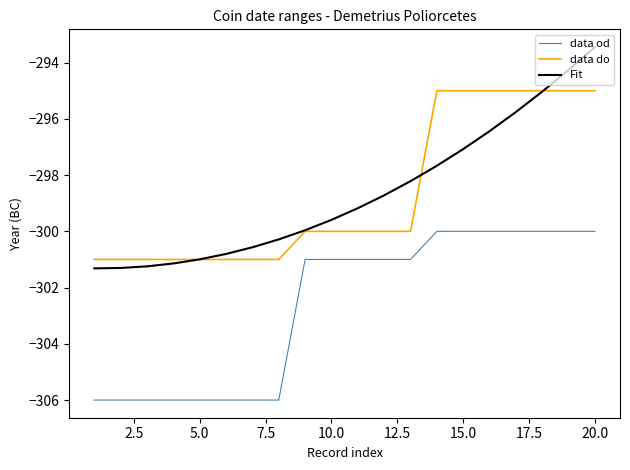

Which series has the largest range (max minus min)?

Fit